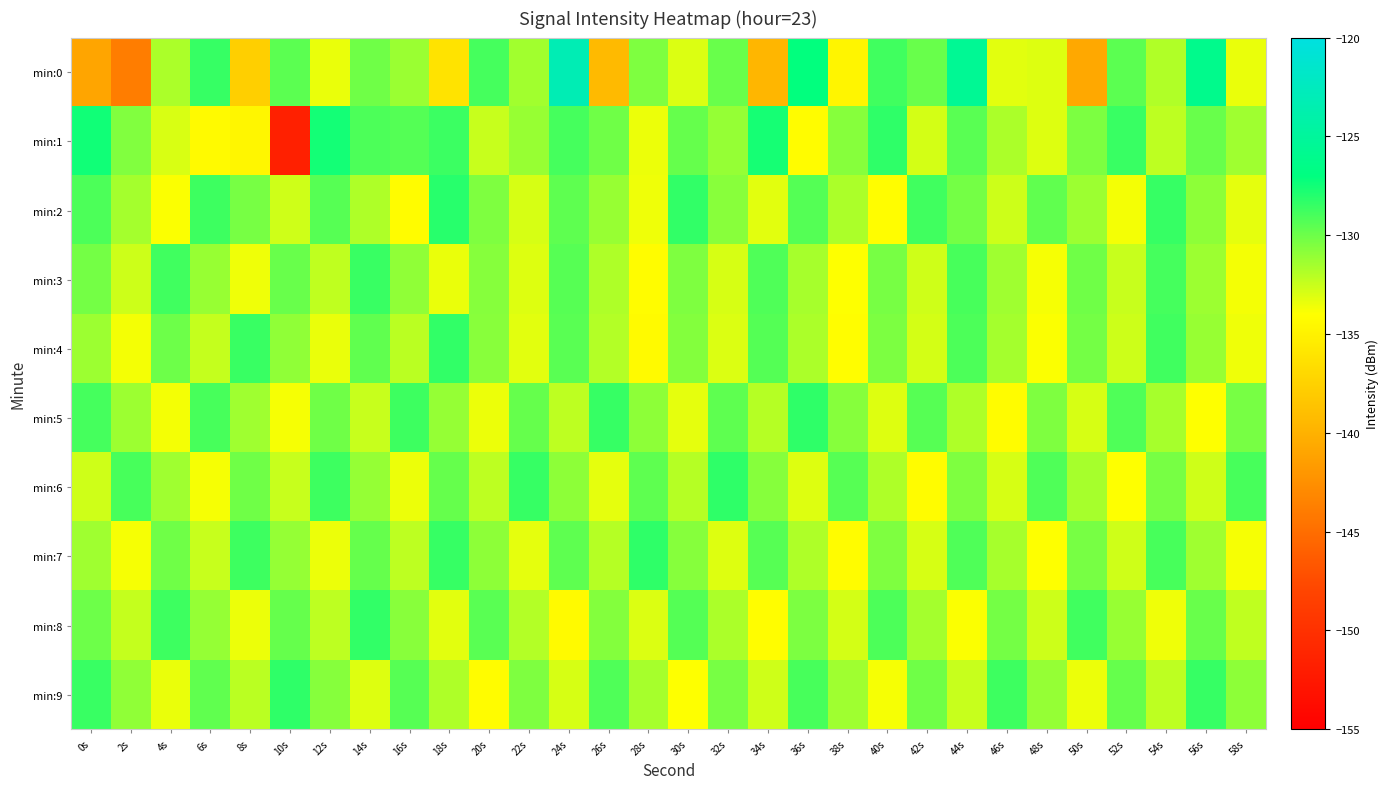

Which series changed the most between 10s and 24s?

min:1